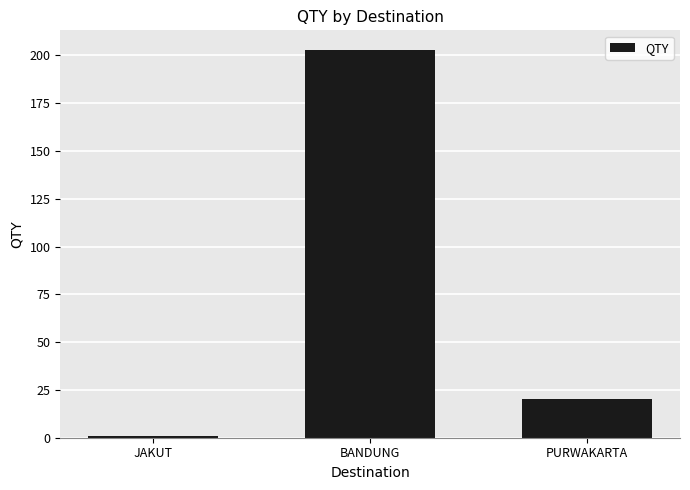

What is the greatest value displayed?

203